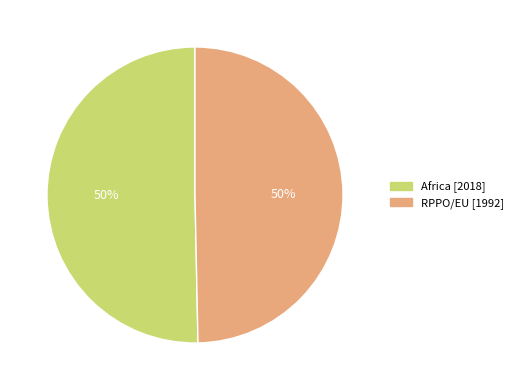

How many slices are in this pie chart?

2